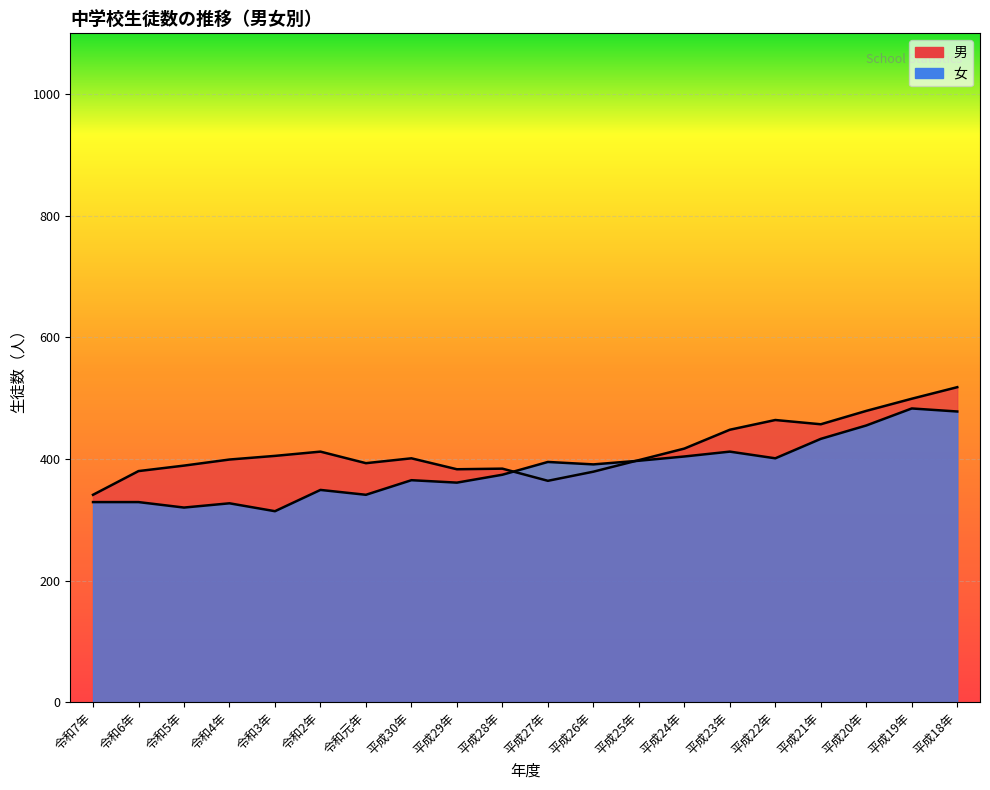

Reading left to right, transcribe all the data shown in this chart.

男: 令和7年=341	令和6年=380	令和5年=389	令和4年=399	令和3年=405	令和2年=412	令和元年=393	平成30年=401	平成29年=383	平成28年=384	平成27年=364	平成26年=379	平成25年=398	平成24年=417	平成23年=448	平成22年=464	平成21年=457	平成20年=479	平成19年=499	平成18年=518
女: 令和7年=329	令和6年=329	令和5年=320	令和4年=327	令和3年=314	令和2年=349	令和元年=341	平成30年=365	平成29年=361	平成28年=374	平成27年=395	平成26年=391	平成25年=397	平成24年=404	平成23年=412	平成22年=401	平成21年=433	平成20年=455	平成19年=483	平成18年=478